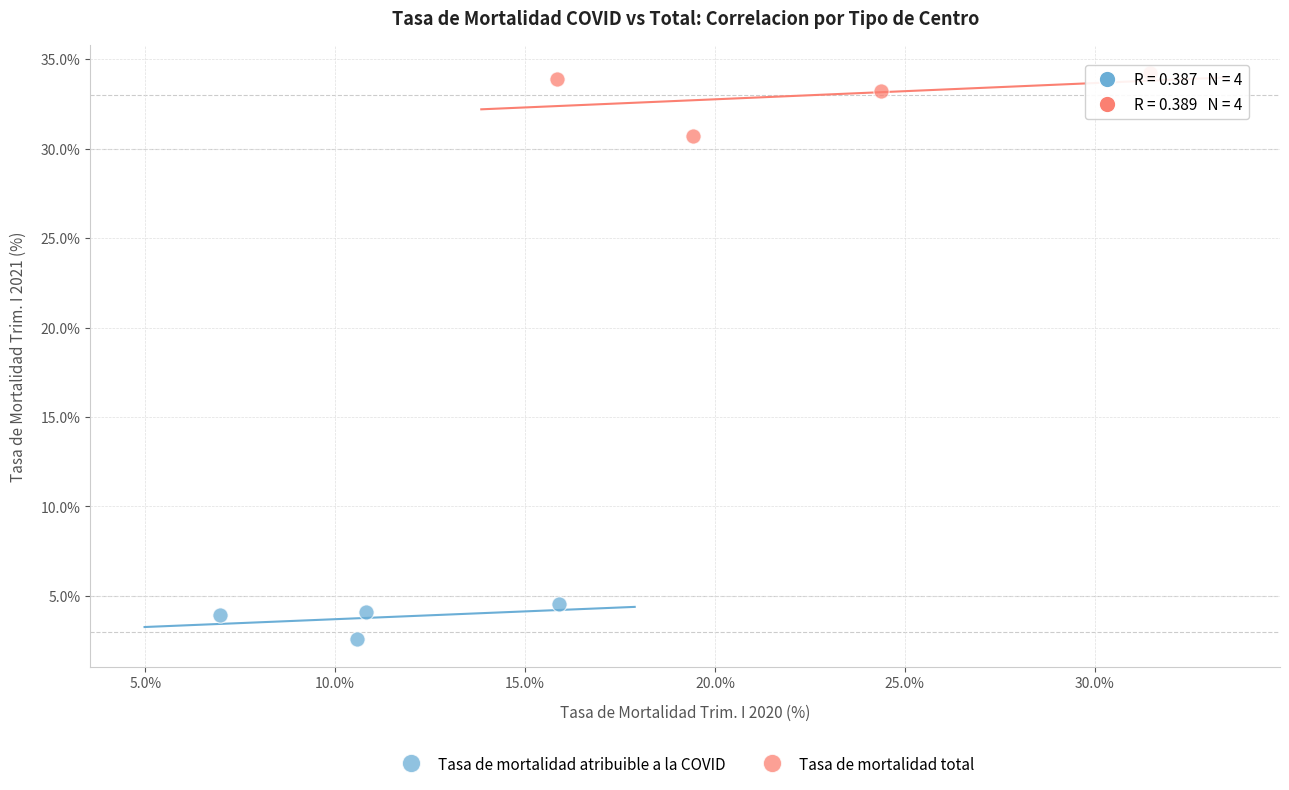

Which series contains the highest Y value?

Tasa de mortalidad total